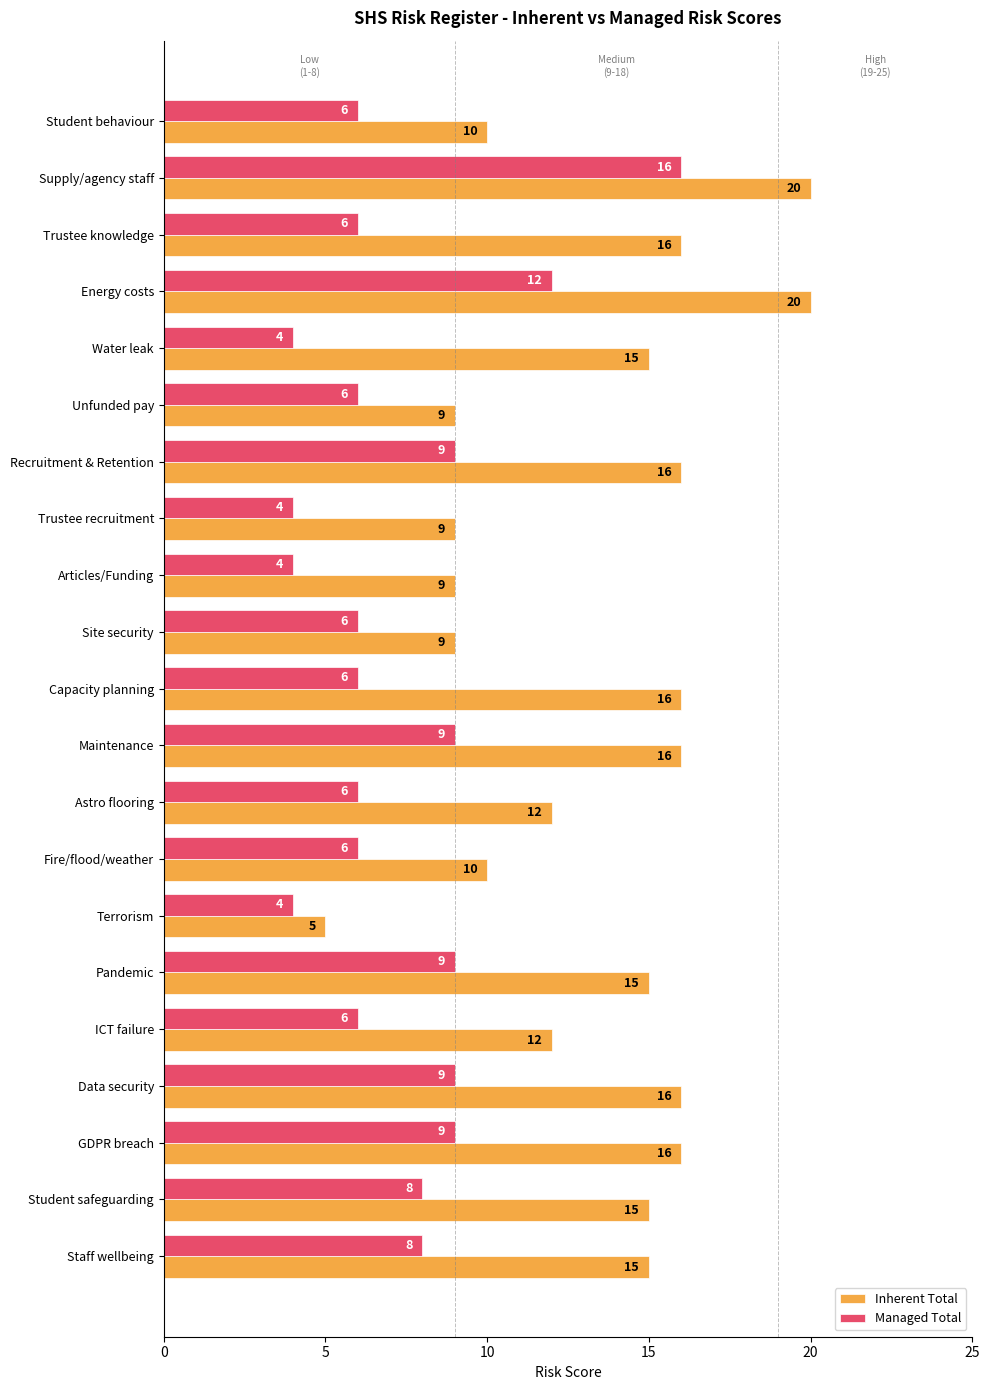

What is the sum of the Inherent Total values at Pandemic and Unfunded pay?

24